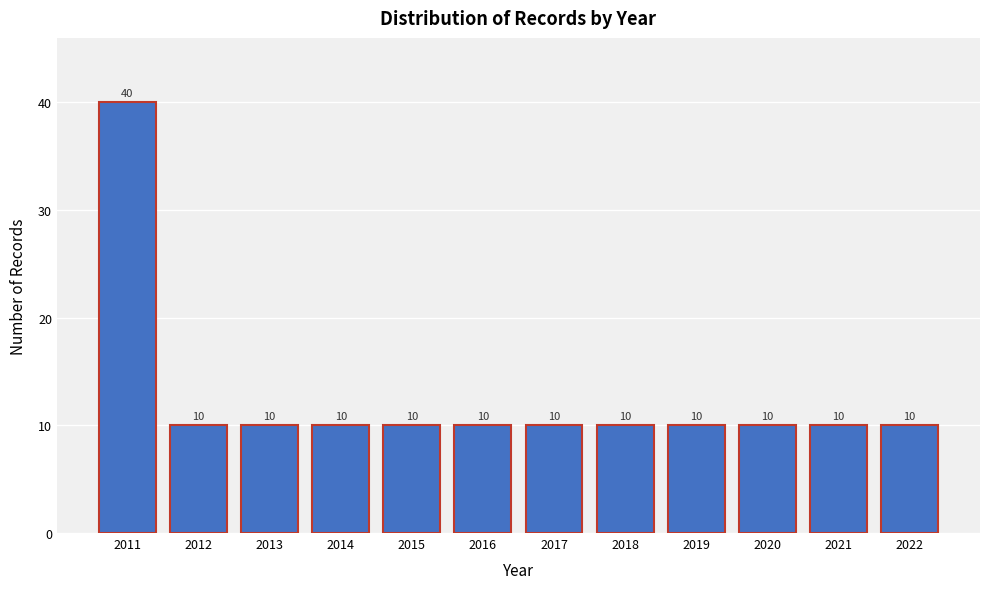

Reading left to right, list all the values displayed in this chart.

40	10	10	10	10	10	10	10	10	10	10	10